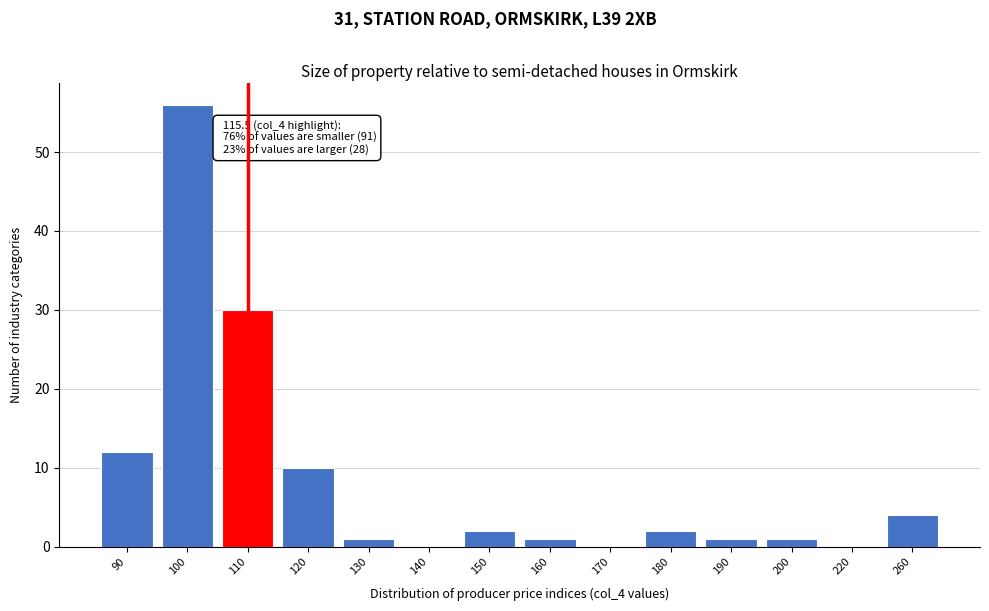

Reading left to right, list all the values displayed in this chart.

90=12	100=56	110=30	120=10	130=1	140=0	150=2	160=1	170=0	180=2	190=1	200=1	220=0	260=4